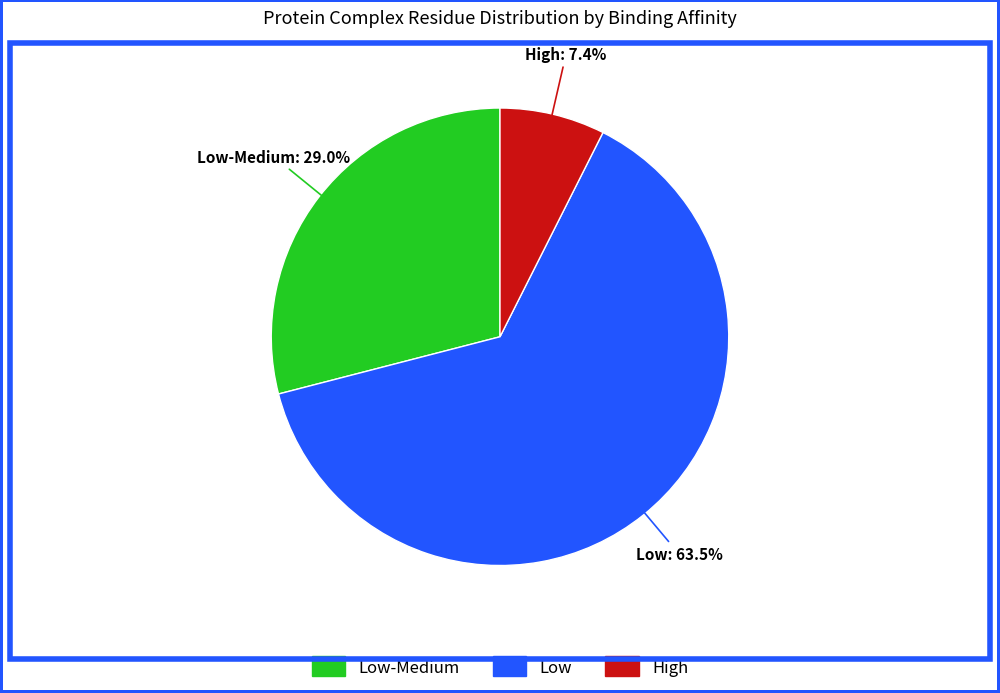

To the nearest percent, what is the difference between the largest and smallest slice percentages?

56%